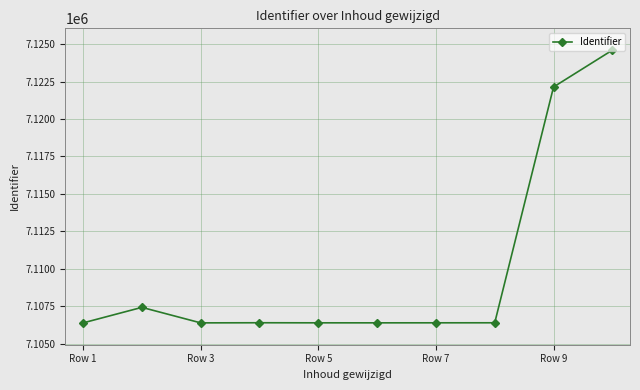

What is the average value?

7109895